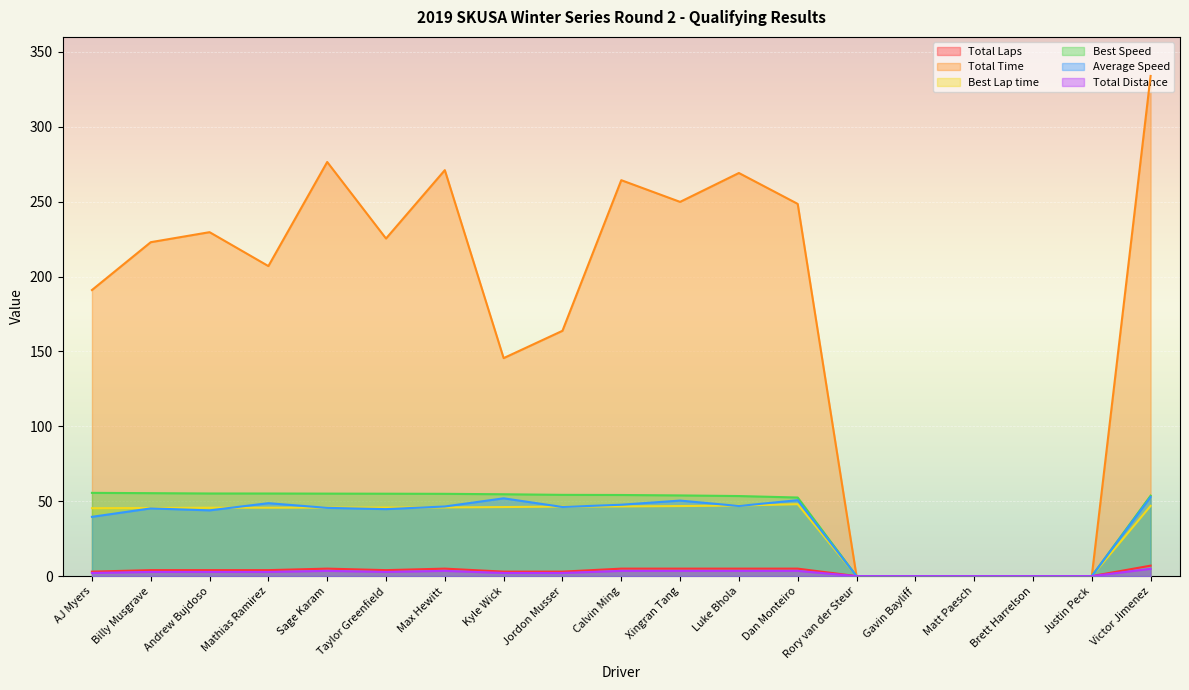

True or false: Total Time and Best Speed cross at least once.

False